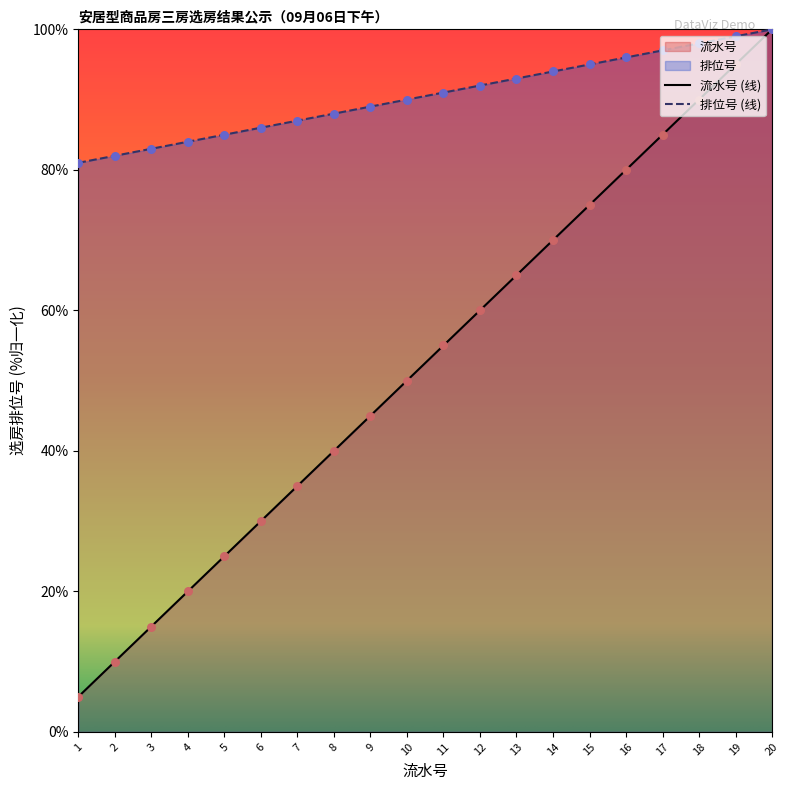

Is the value of 选房结果 at 19 greater than the value of 排位号 at 4?

Yes